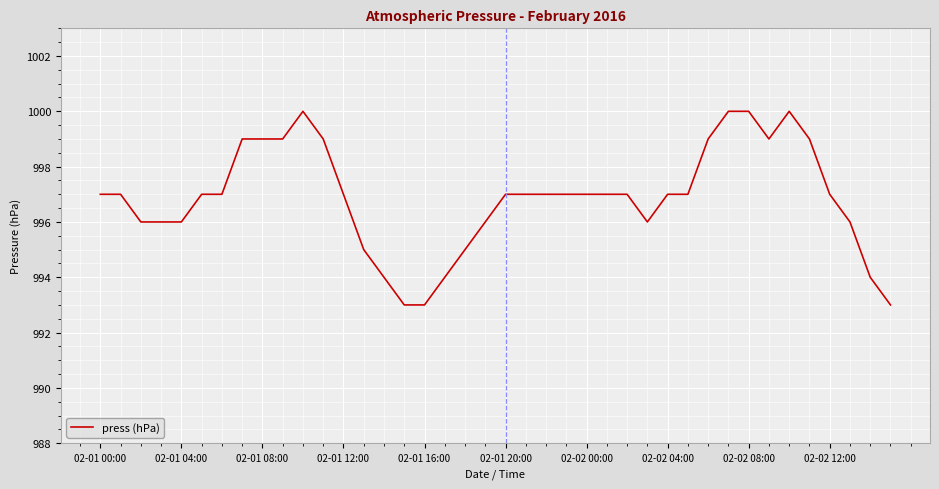

What is the greatest value displayed?

1000